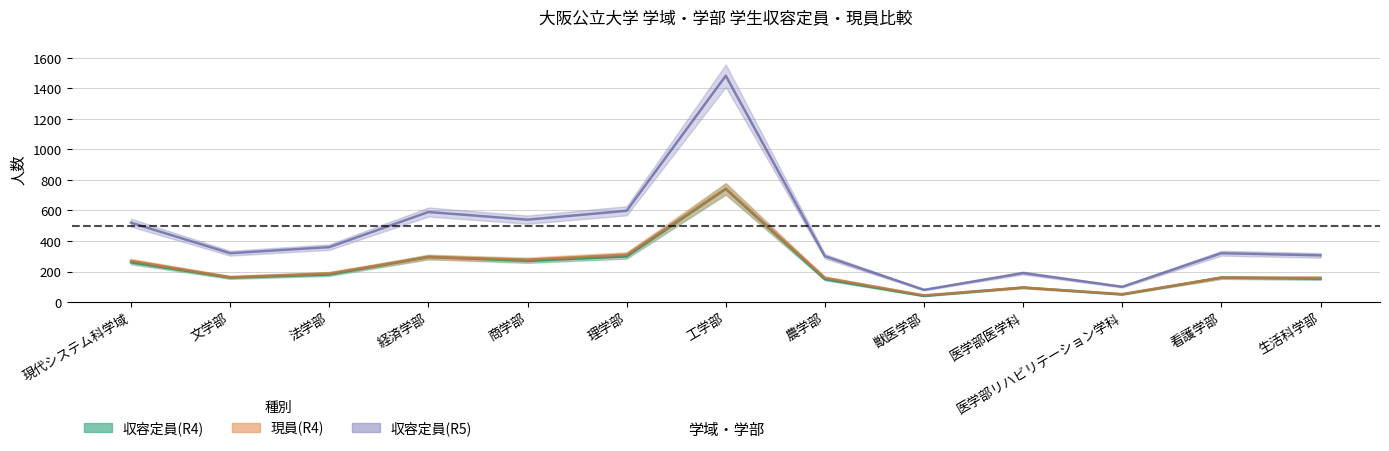

Which has a higher value, 現代システム科学域 or 文学部?

現代システム科学域